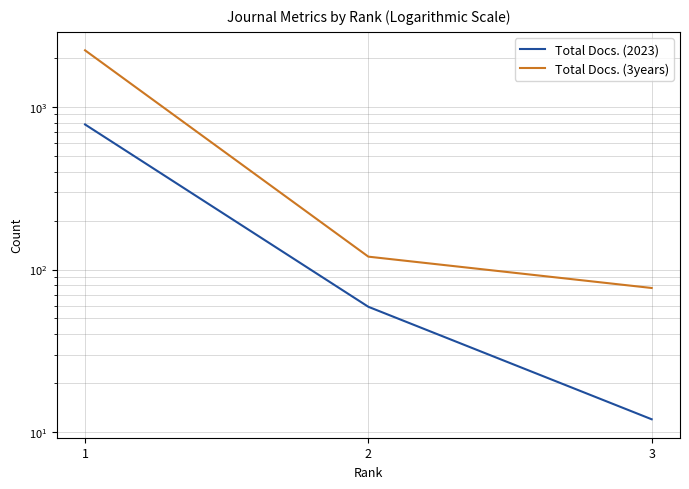

Reading left to right, list all the values displayed in this chart.

Total Docs. (2023): 1=780	2=59	3=12
Total Docs. (3years): 1=2229	2=120	3=77